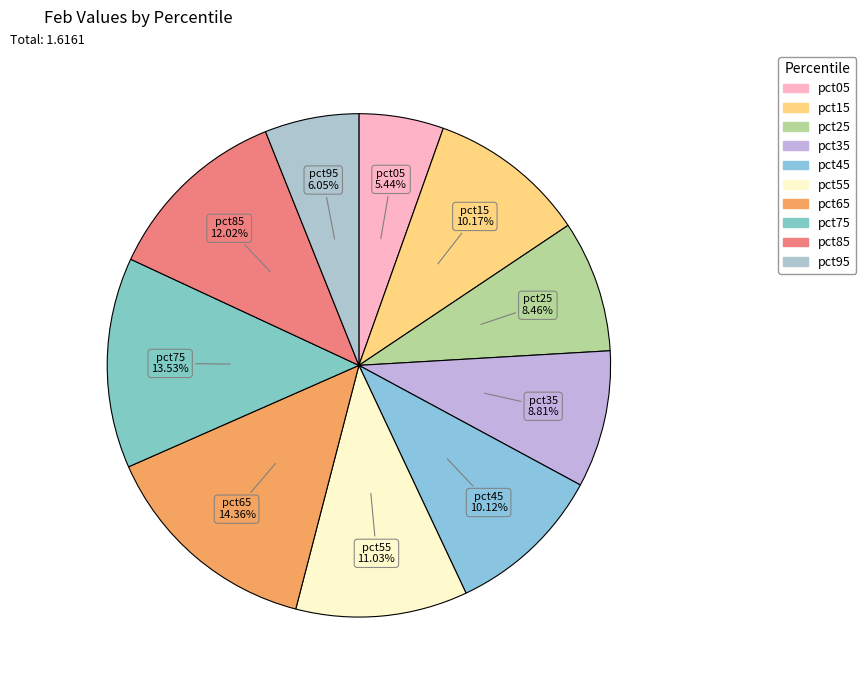

What percentage is the pct05 slice, to the nearest percent?

5%